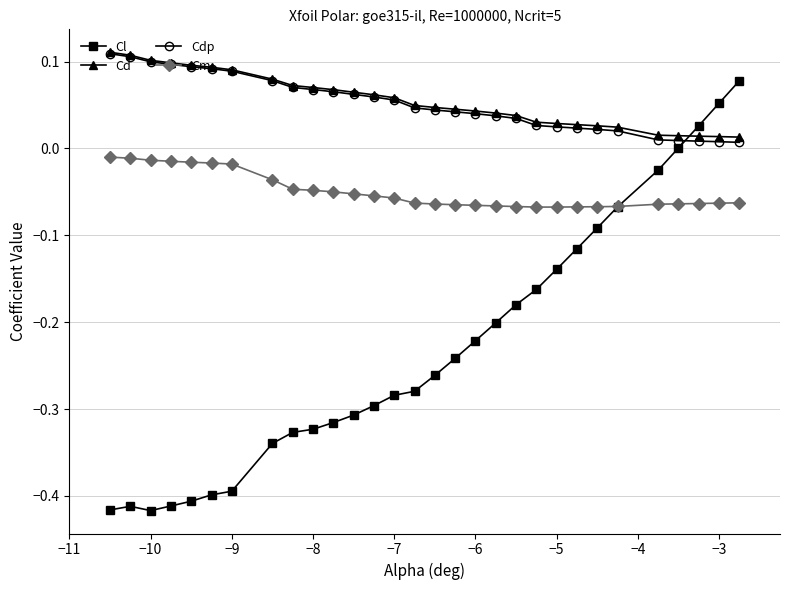

What are all the series names shown in the legend?

Cl, Cd, Cdp, Cm